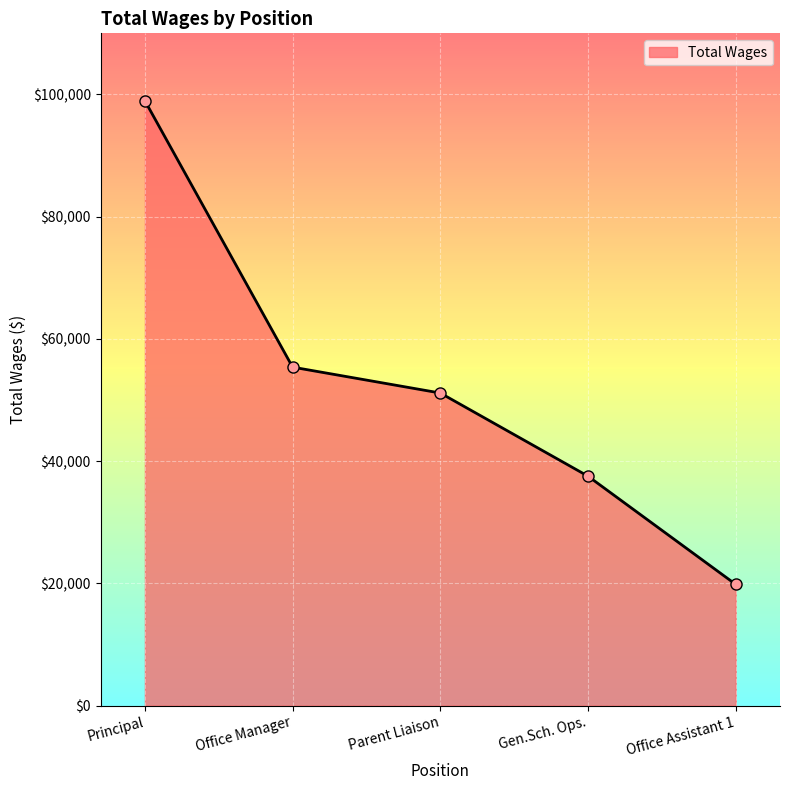

What is the label of the 2nd point from the left?

Office Manager